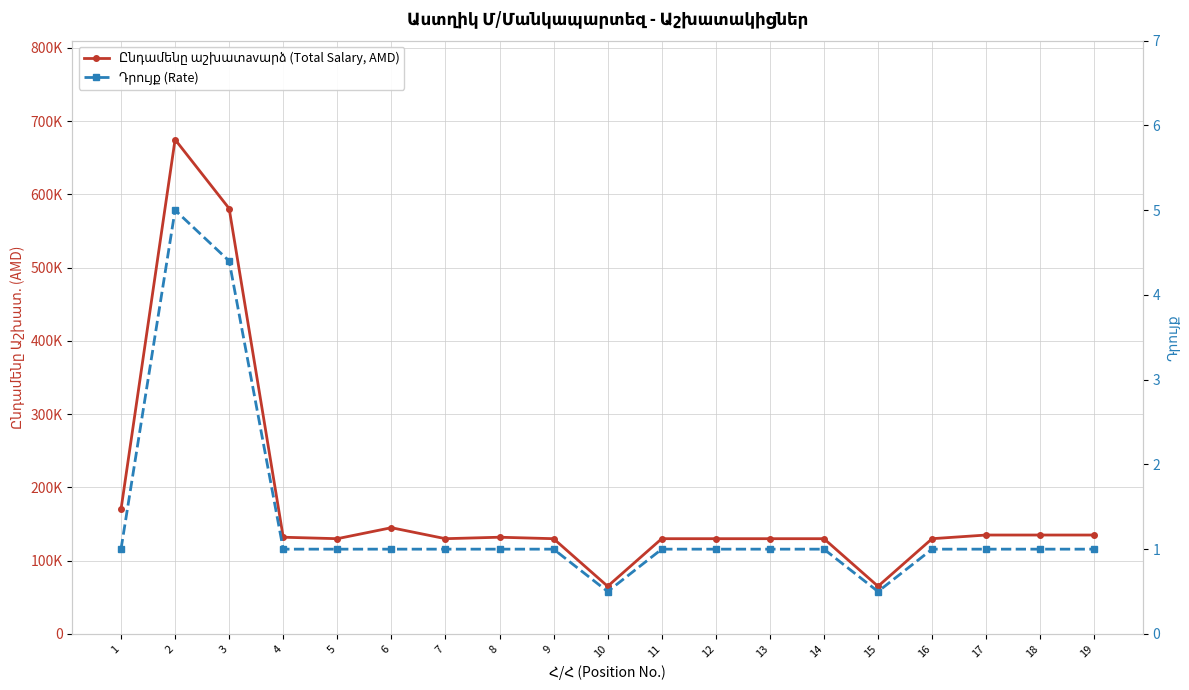

Is it true that Ընդամենը աշխատavարձ (Total Salary, AMD) equals 135000.0 at 18?

True